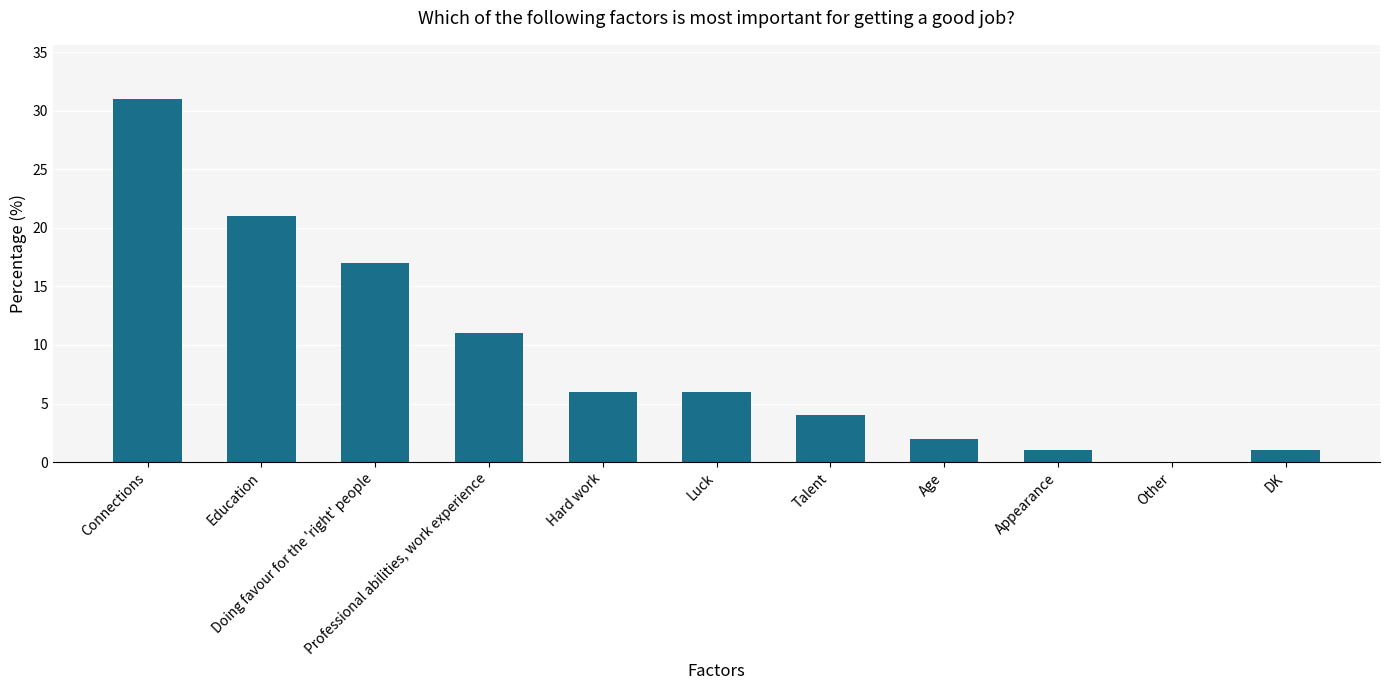

How many distinct data groups are displayed?

1